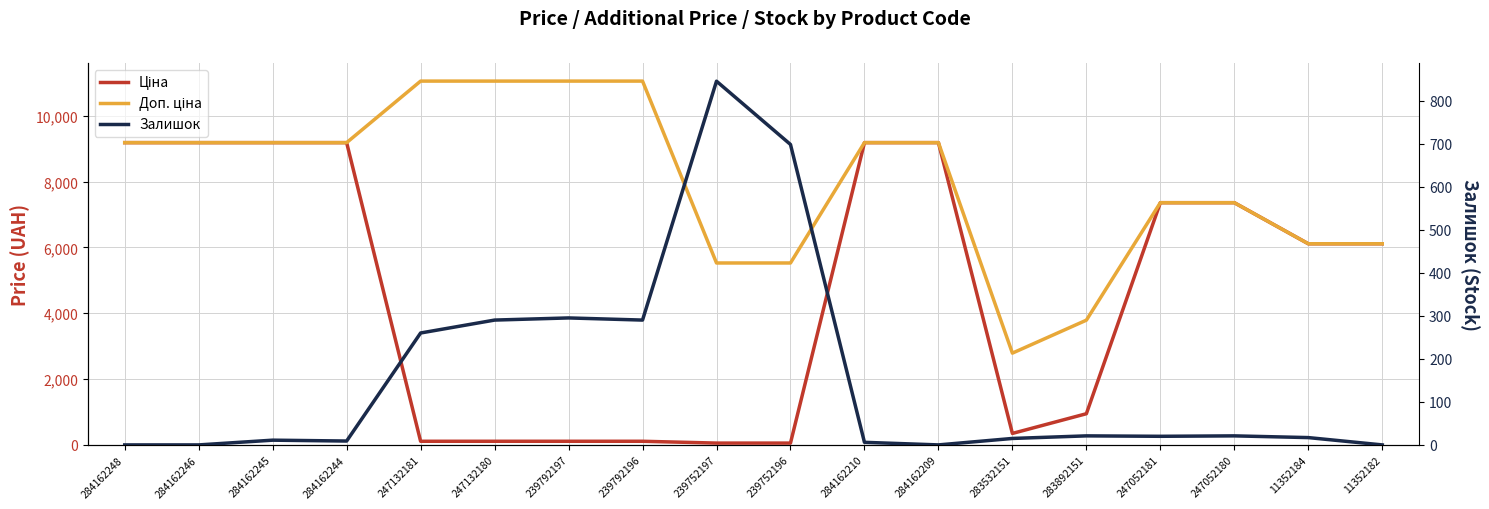

Between 284162248 and 247132181, which series saw the biggest shift?

Ціна